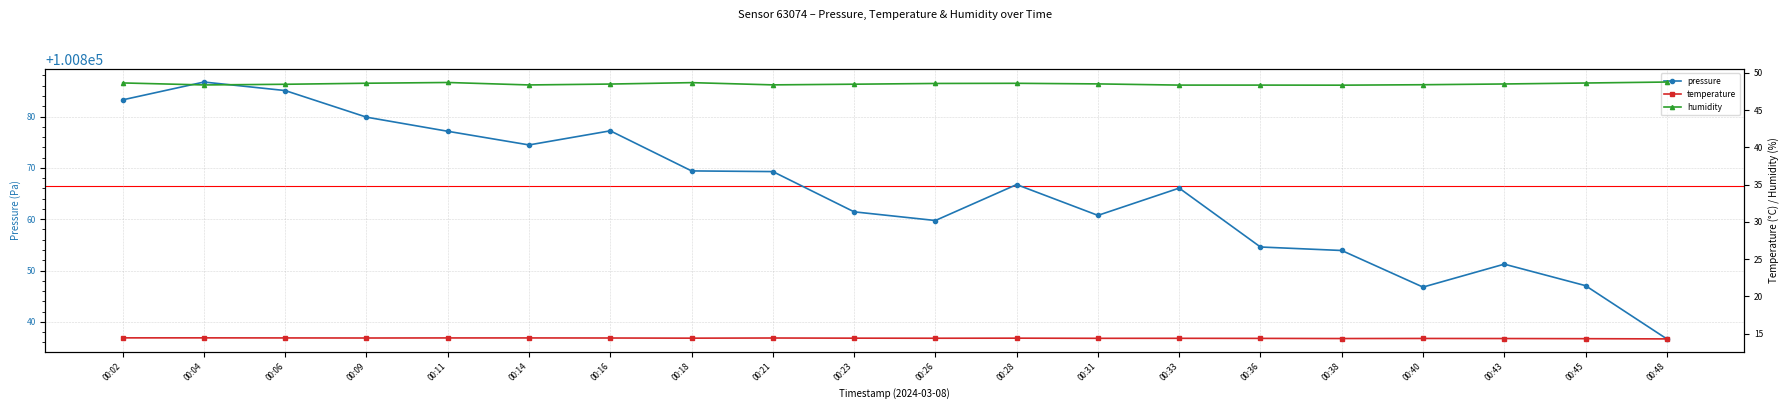

How many lines are shown in the chart?

3